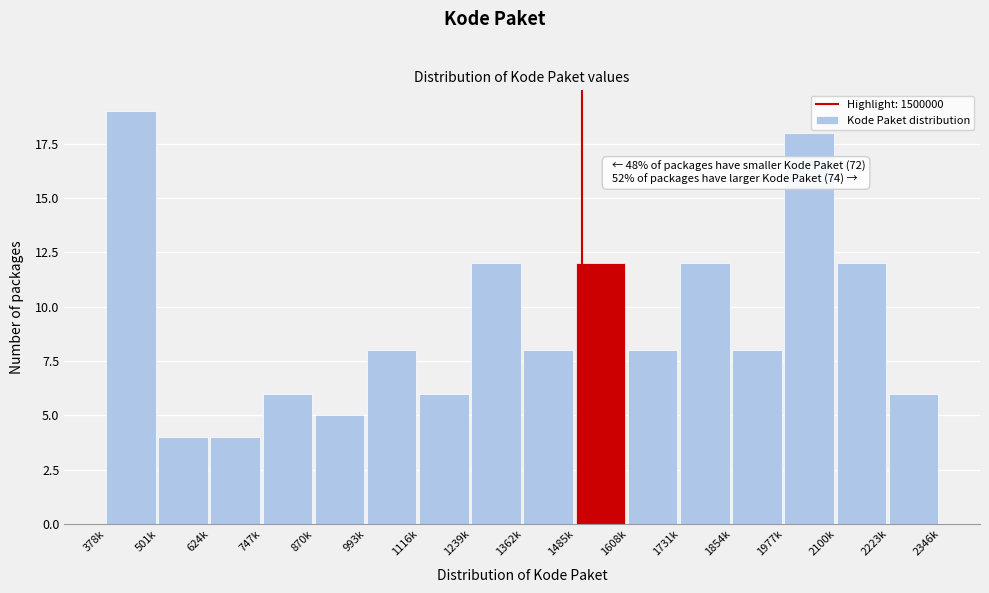

Reading left to right, what are all the values shown in this chart?

19	4	4	6	5	8	6	12	8	12	8	12	8	18	12	6